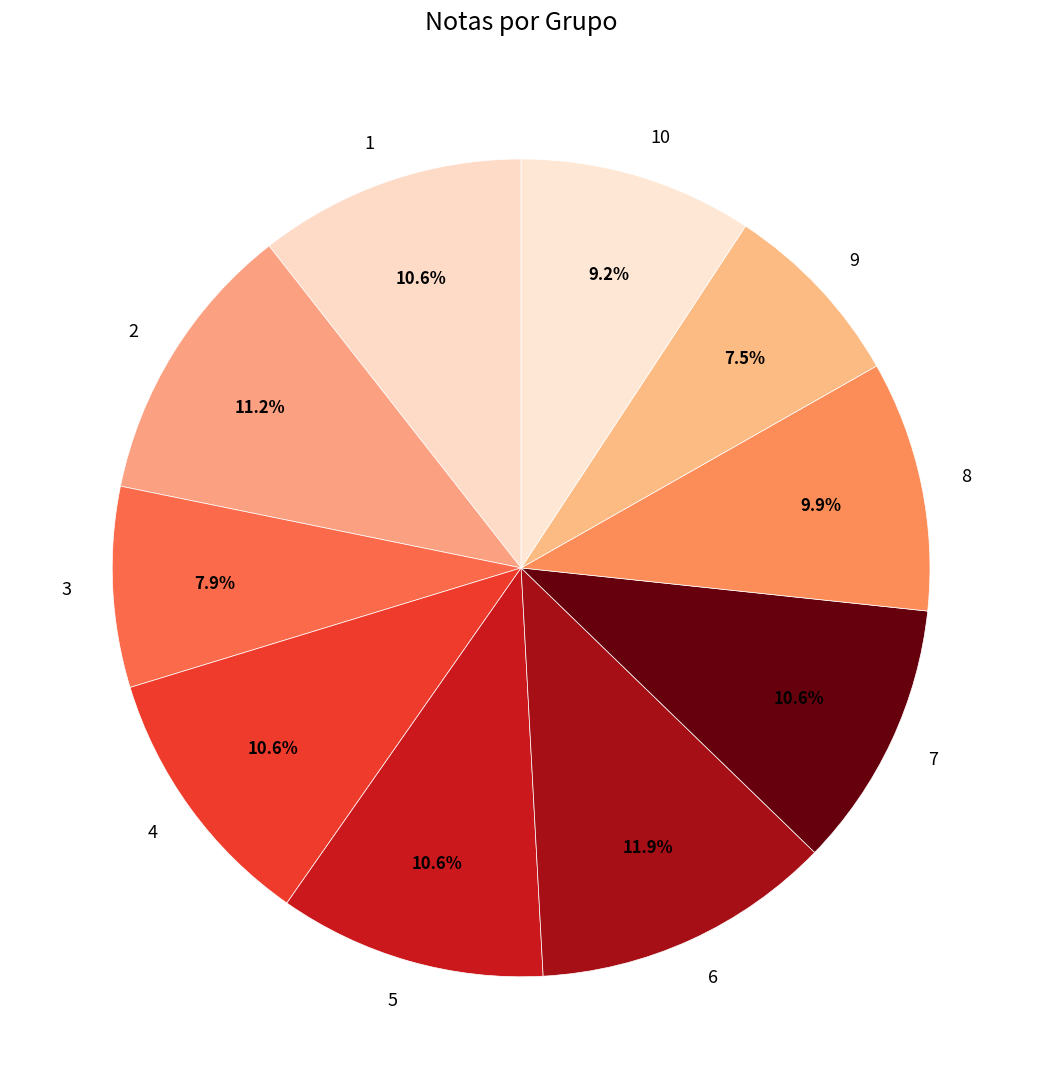

The 10 slice represents 17% of the pie. True or false?

False